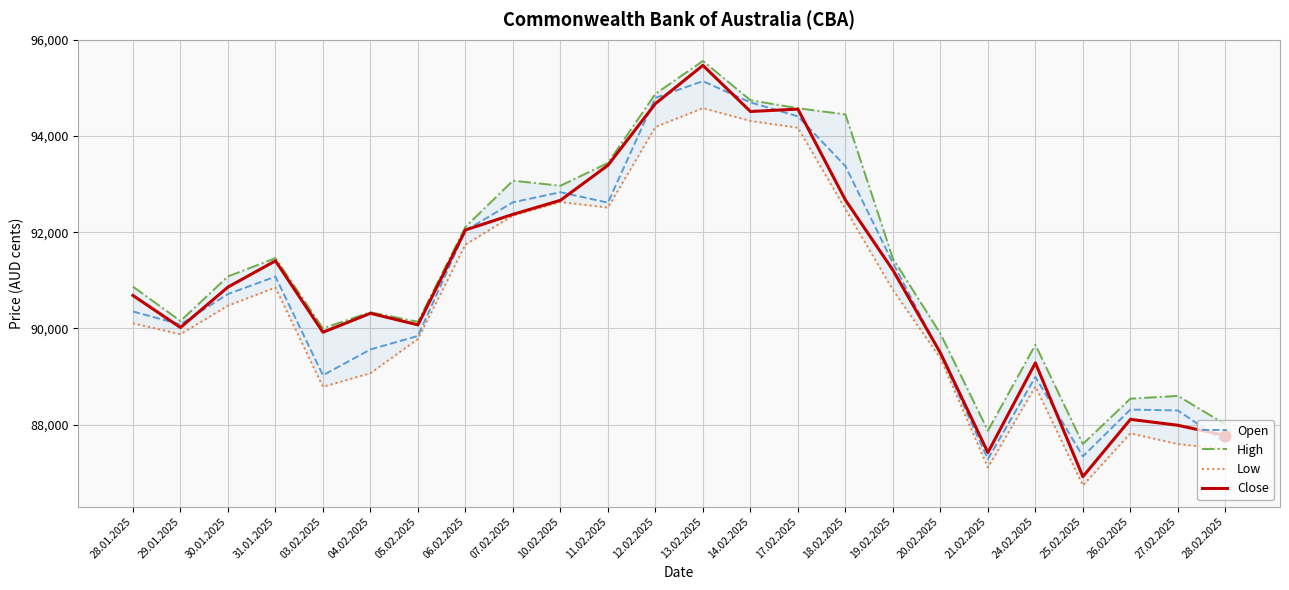

At which category is the sum across all series the highest?

13.02.2025